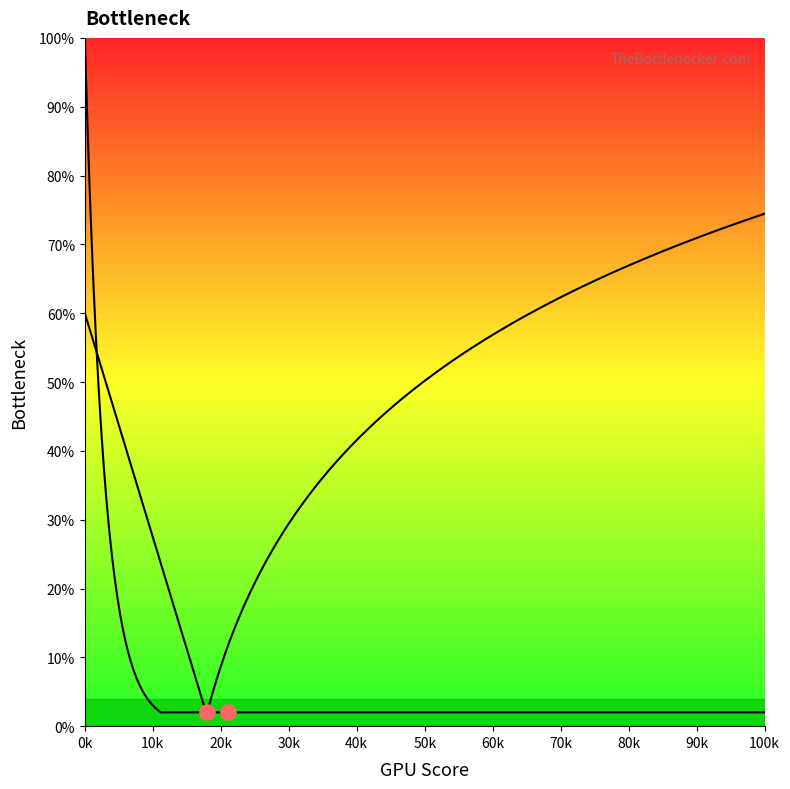

What is the total value across all series at 1?

99